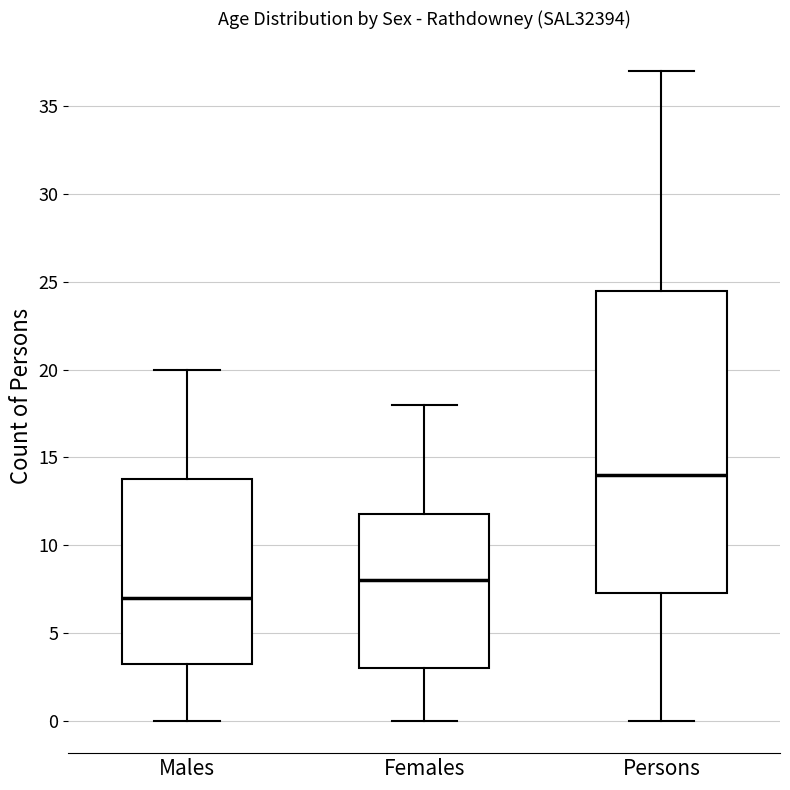

Reading left to right, read every box against the y-axis: the position of its median line, the range the box covers, and the ends of its whiskers. The values are not printed on the chart, so give them approximately, as read against the axis.

Males: median 7.0, box 3.5 to 14.0, whiskers 0.0 to 20.0
Females: median 8.0, box 3.0 to 12.0, whiskers 0.0 to 18.0
Persons: median 14.0, box 7.5 to 24.5, whiskers 0.0 to 37.0